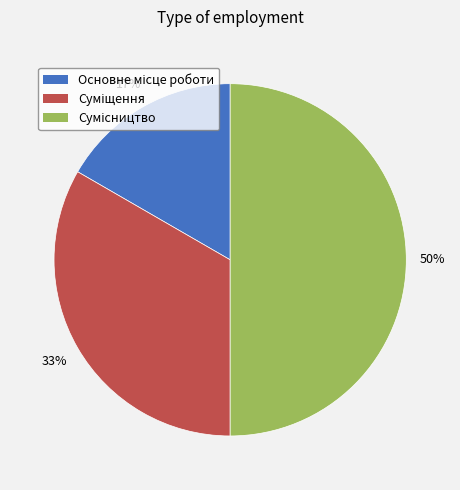

To the nearest percent, what is the difference between the largest and smallest slice percentages?

33%